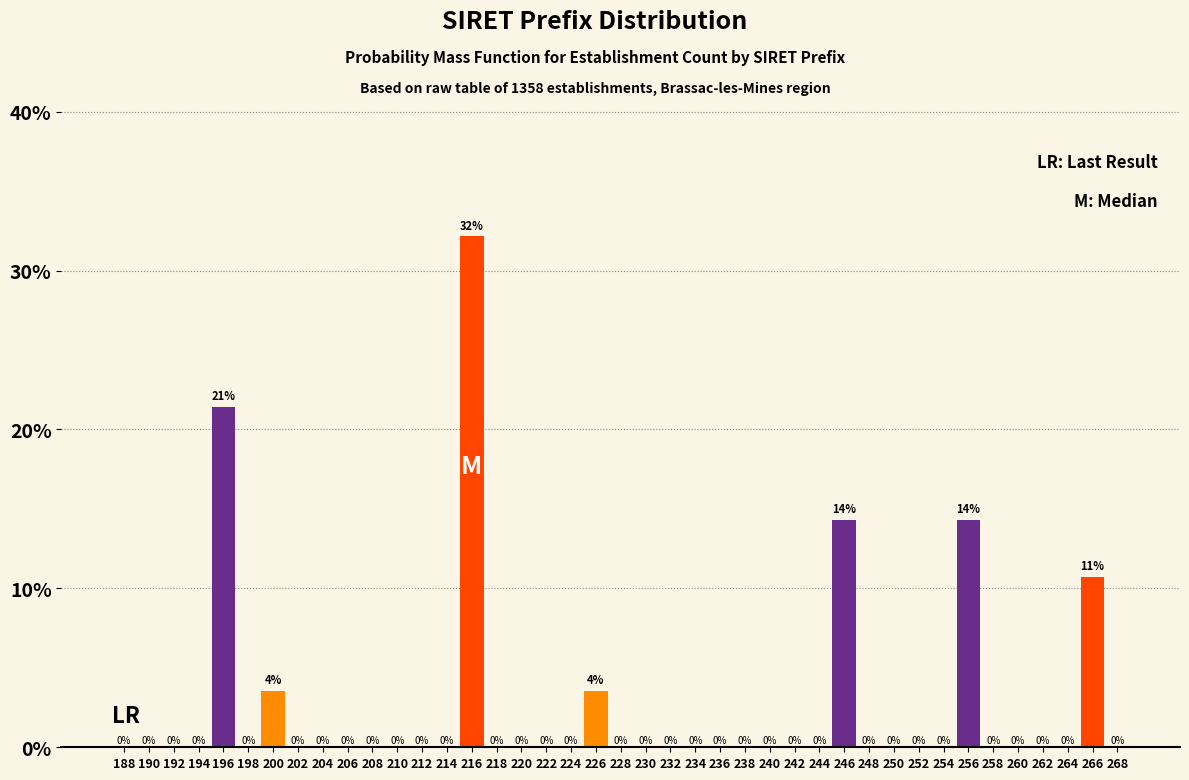

Is it true that the value at 218 is 0.0?

True